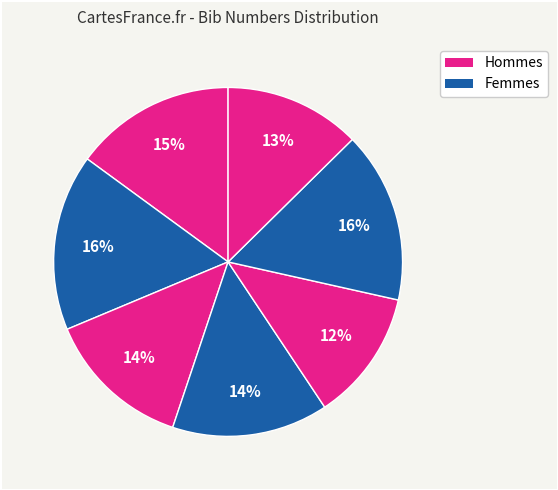

How many slices are in this pie chart?

7